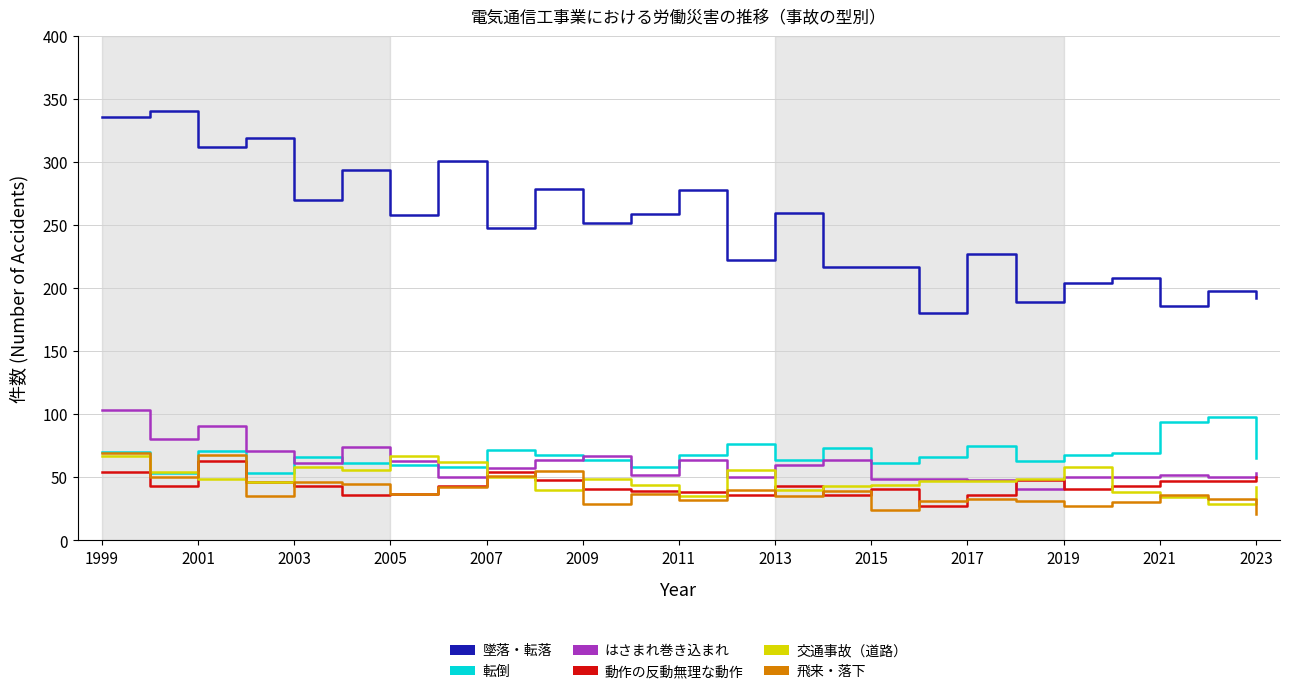

What is the highest value of the 墜落・転落 series?

341